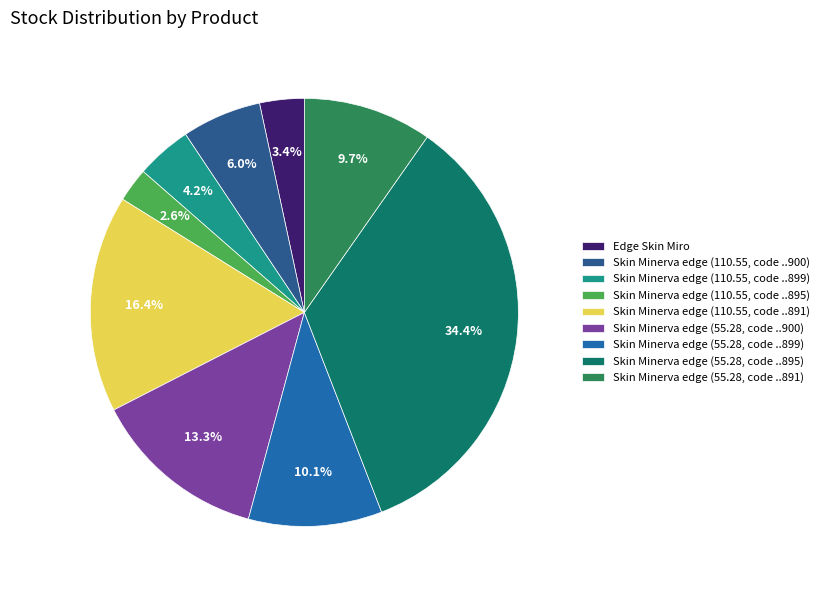

What is the total percentage of Skin Minerva edge (55.28, code ..895) and Skin Minerva edge (55.28, code ..900)?

47.7%